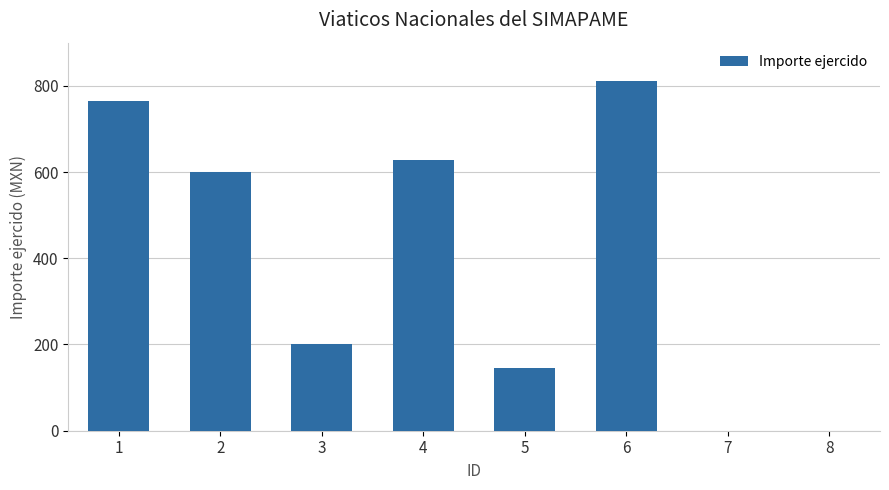

What is the change in value from 1 to 8?

-765